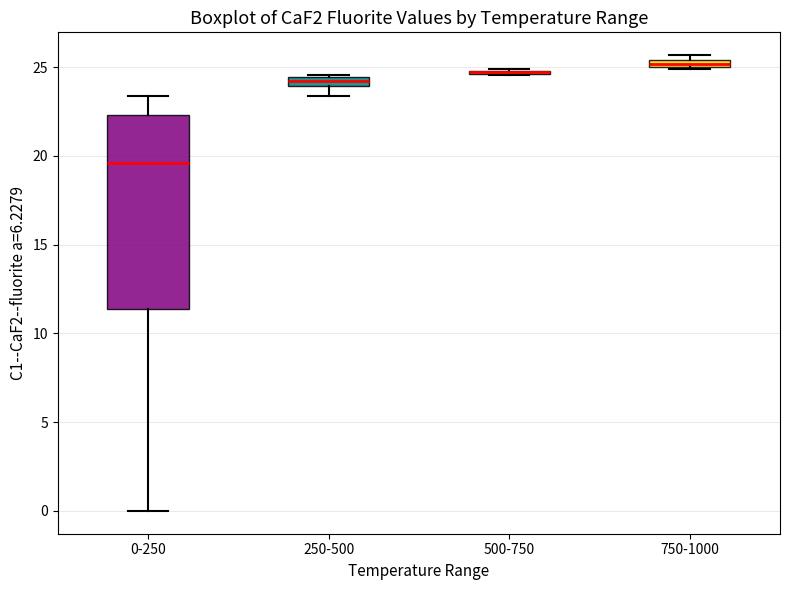

Which box is the tallest, from its lower edge to its upper edge?

0-250